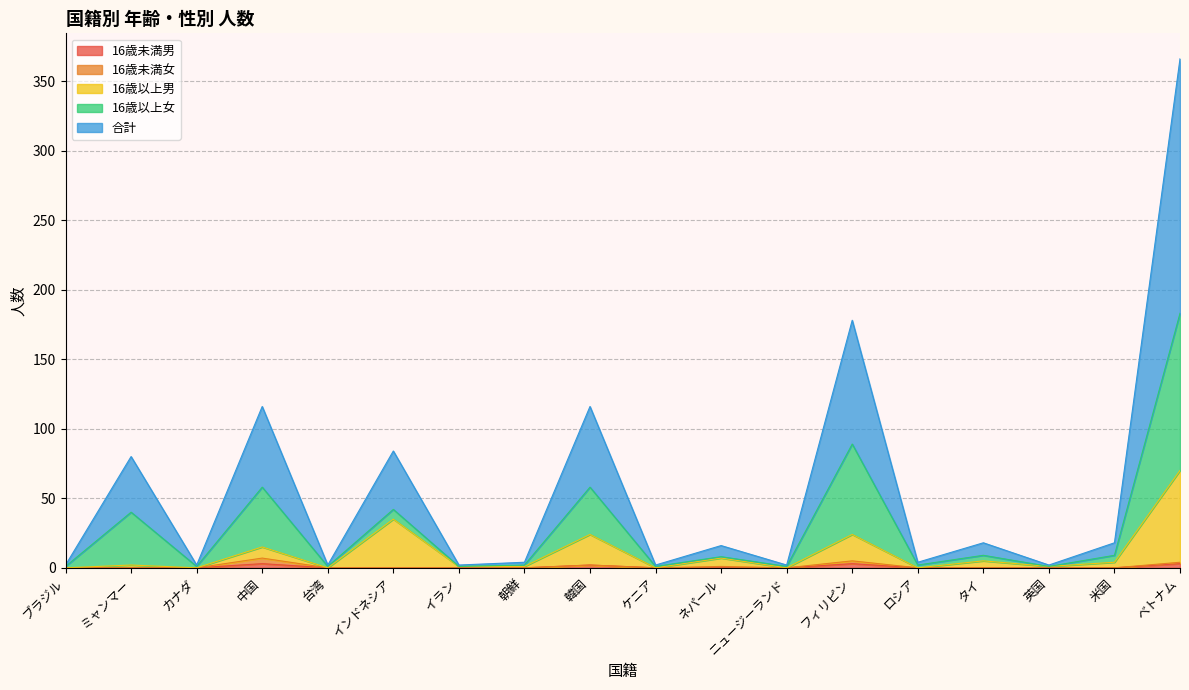

What is the difference between the 16歳以上男 values at 英国 and ベトナム?

69